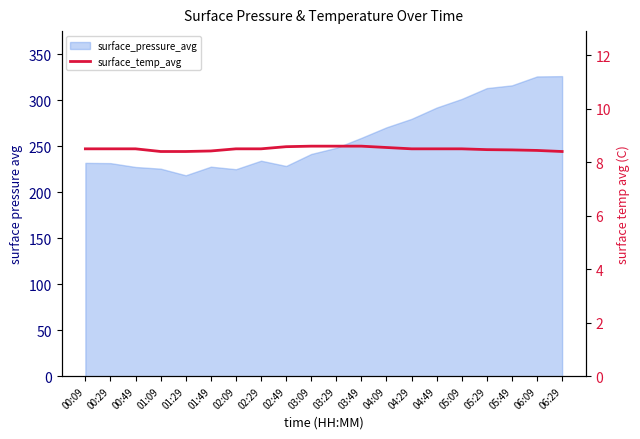

What is the sum of all values?

169.9